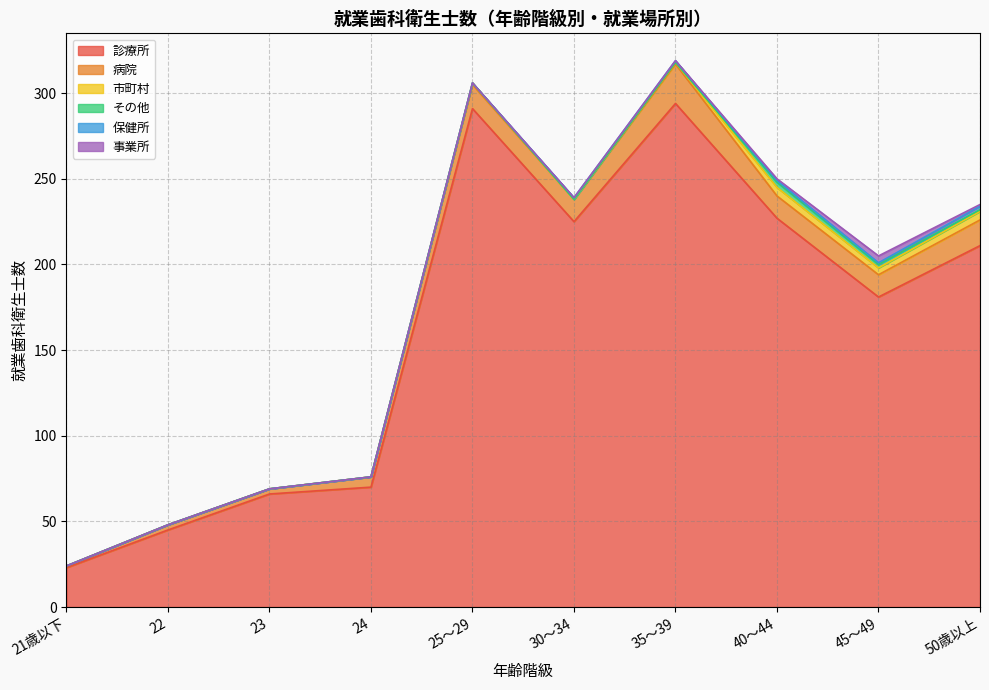

The value of 市町村 at 21歳以下 is 3. True or false?

False